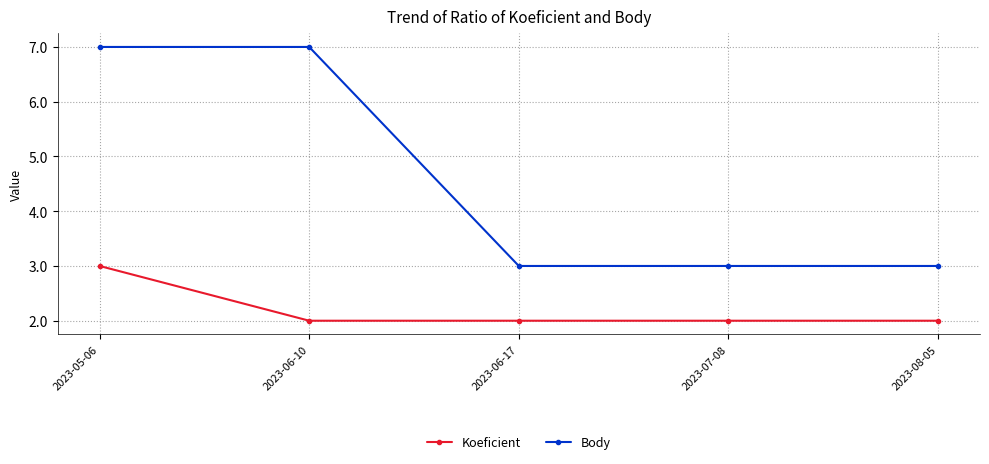

Reading left to right, what are all the values shown in this chart?

Koeficient: 3	2	2	2	2
Body: 7	7	3	3	3